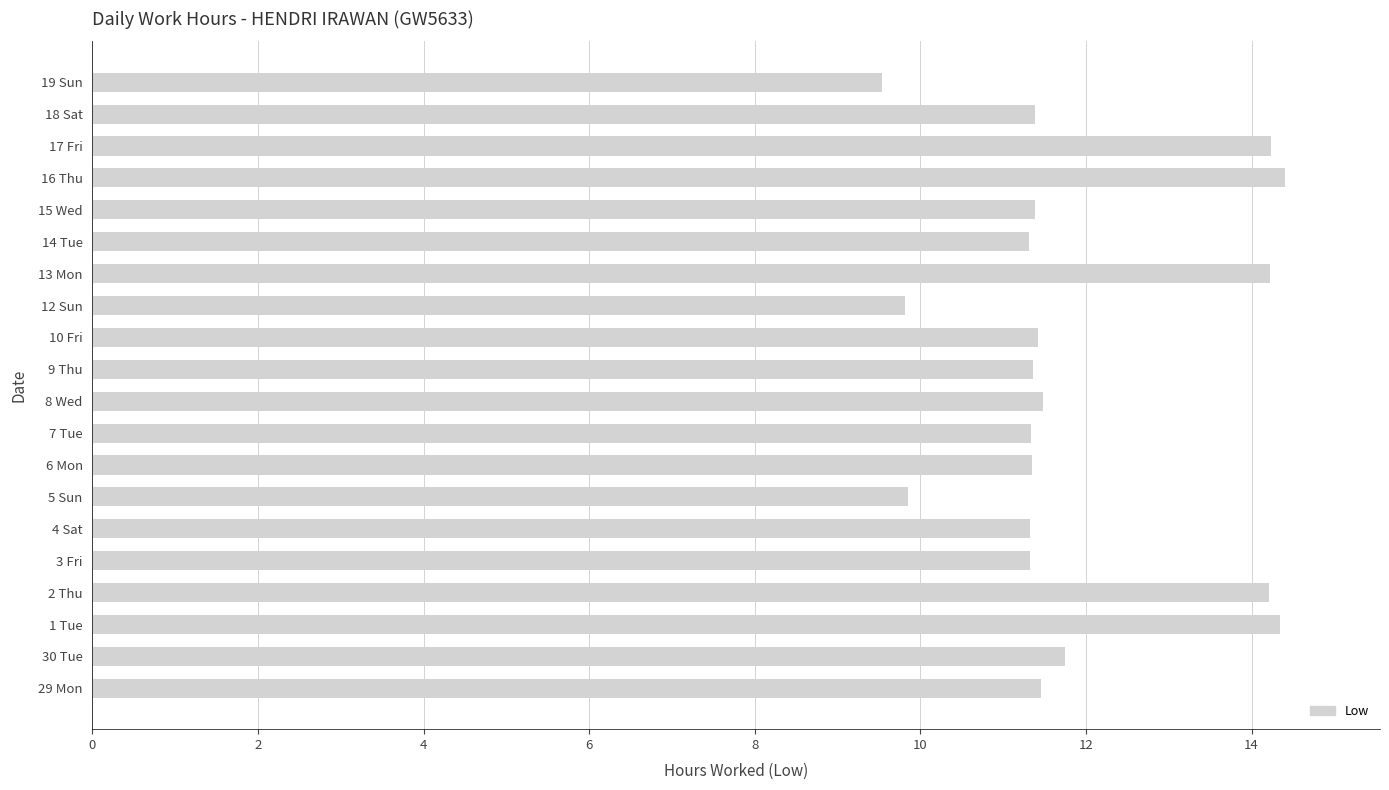

Between 9 Thu and 17 Fri, which is larger?

17 Fri